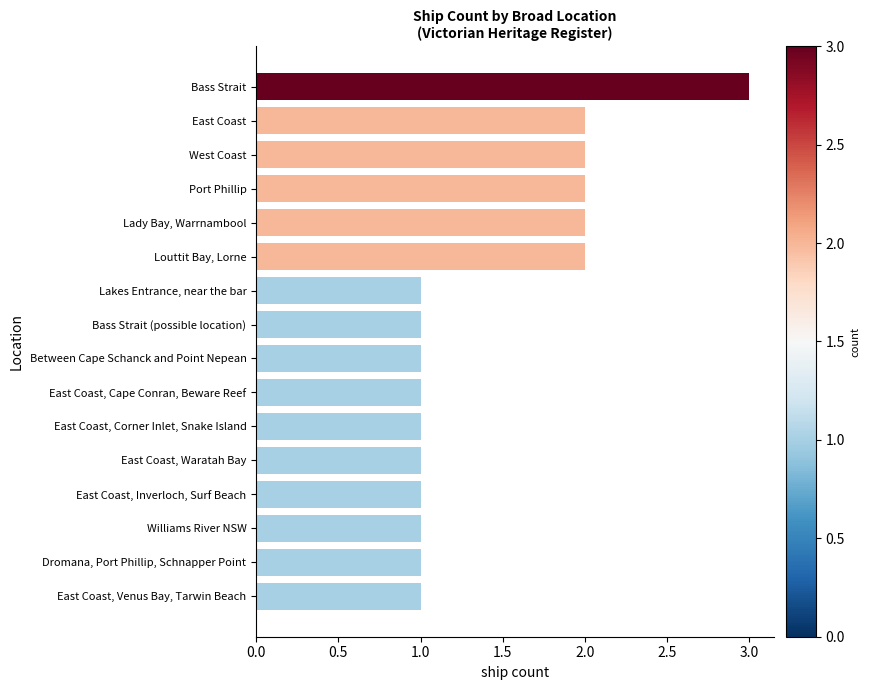

What is the difference between the second highest and second lowest values?

1